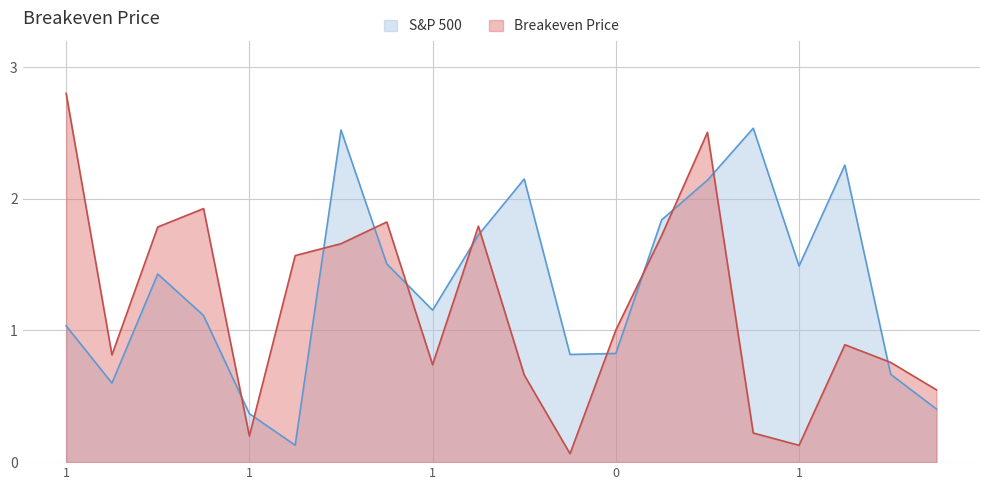

What is the greatest value displayed?

2.8